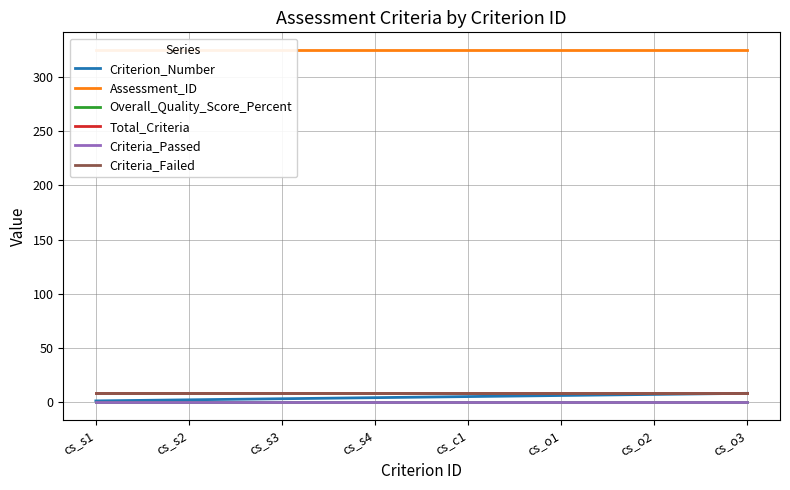

The value of Criterion_Number at cs_o2 is 11. True or false?

False